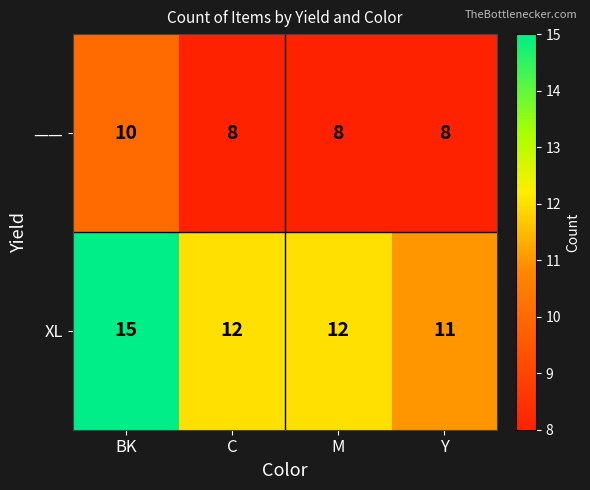

Reading left to right, extract all data points from this chart.

——: BK=10	C=8	M=8	Y=8
XL: BK=15	C=12	M=12	Y=11